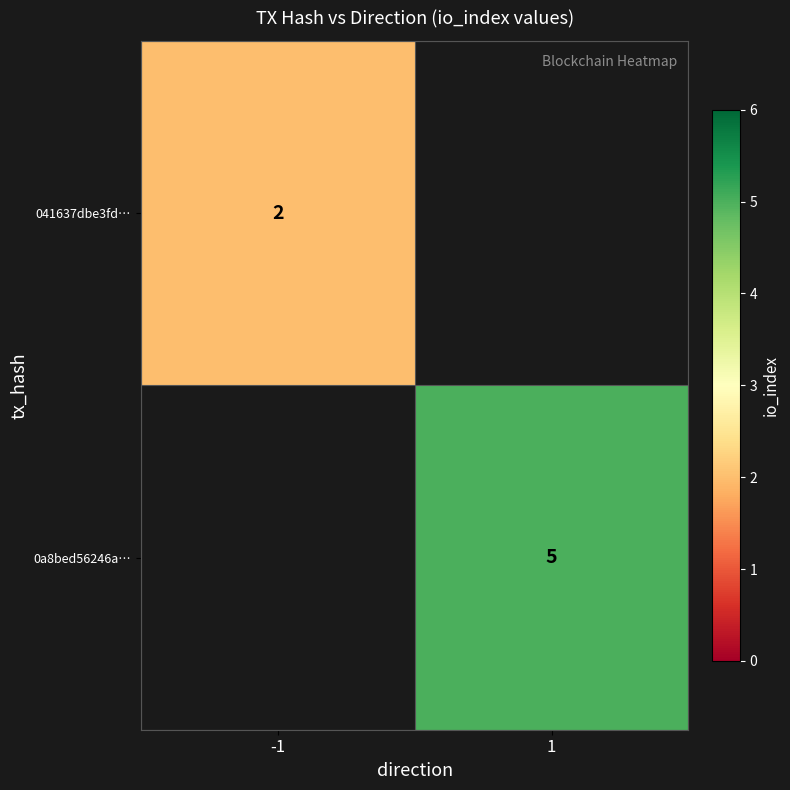

Is it true that 041637dbe3fd… equals 2 at -1?

True